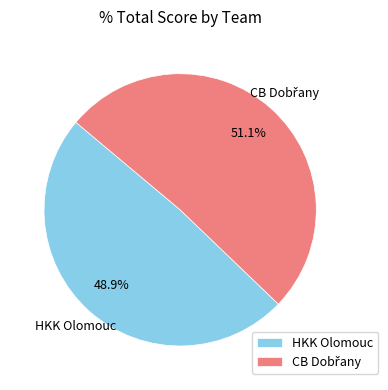

What is the smallest slice in the pie chart?

HKK Olomouc